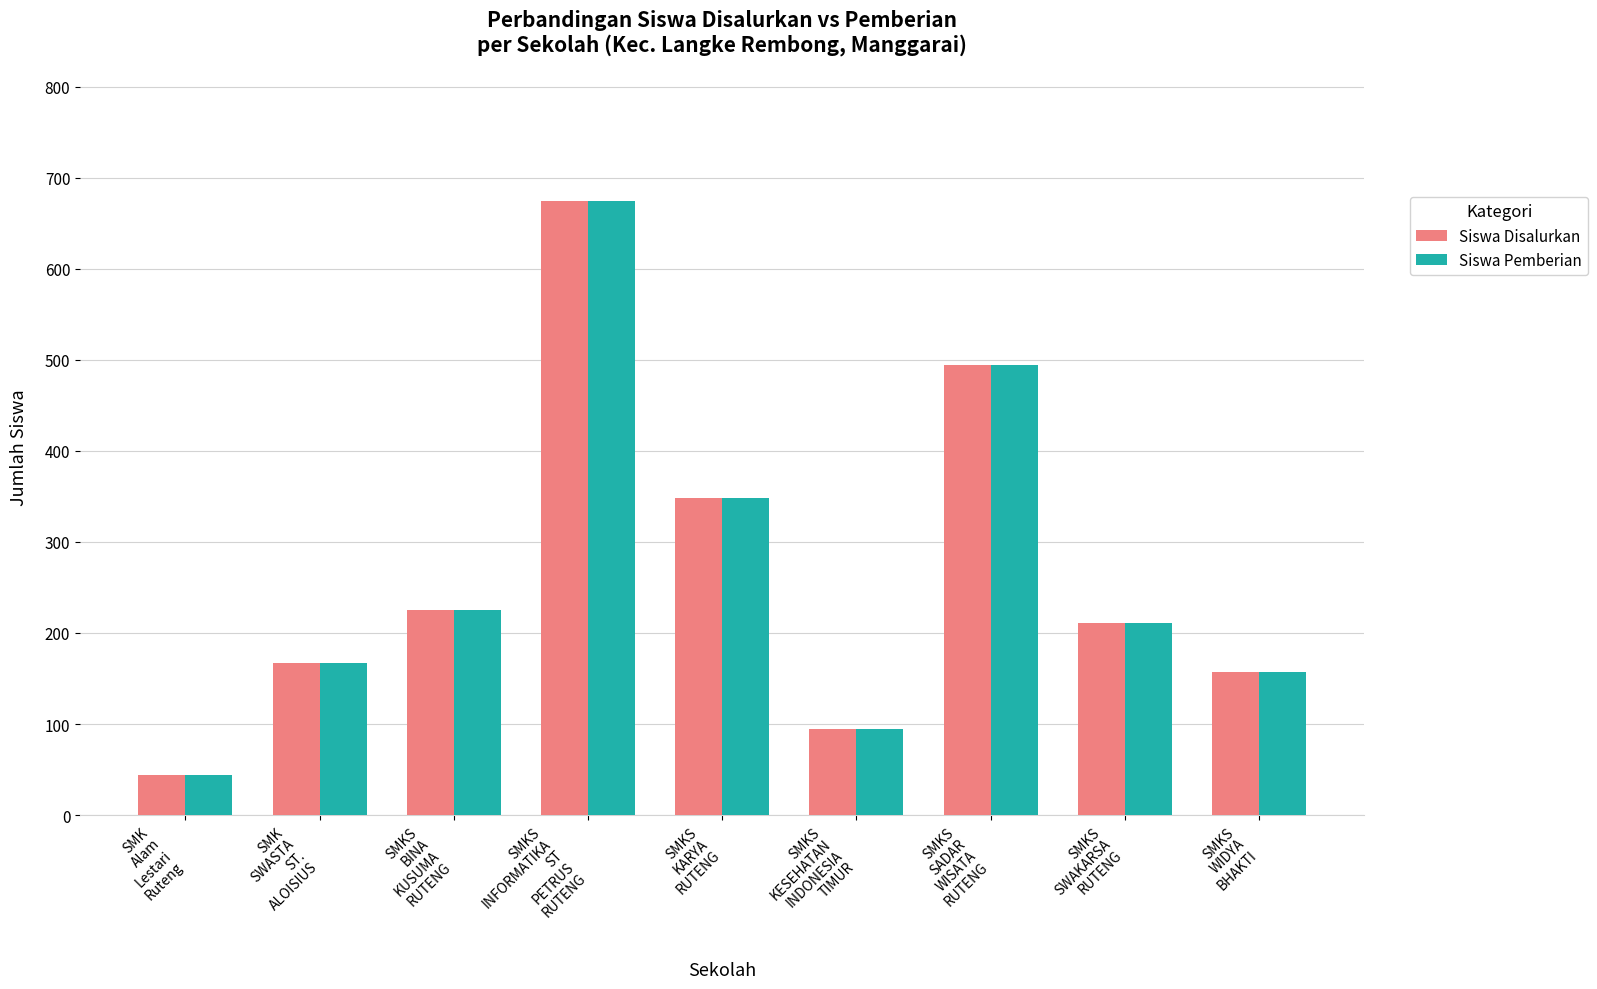

What is the average value of the Siswa Disalurkan series?

268